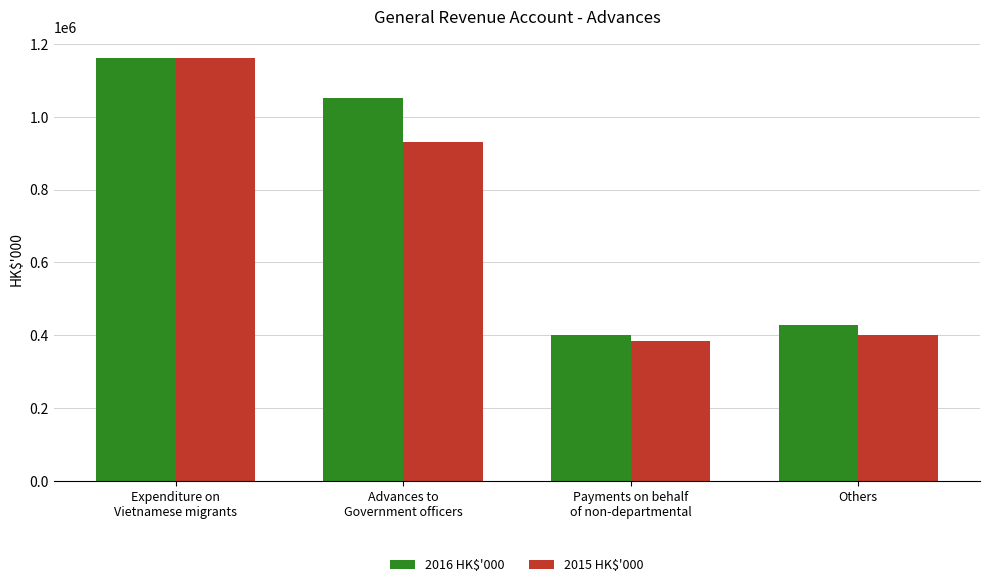

What is the minimum value for 2015 HK$'000?

385766